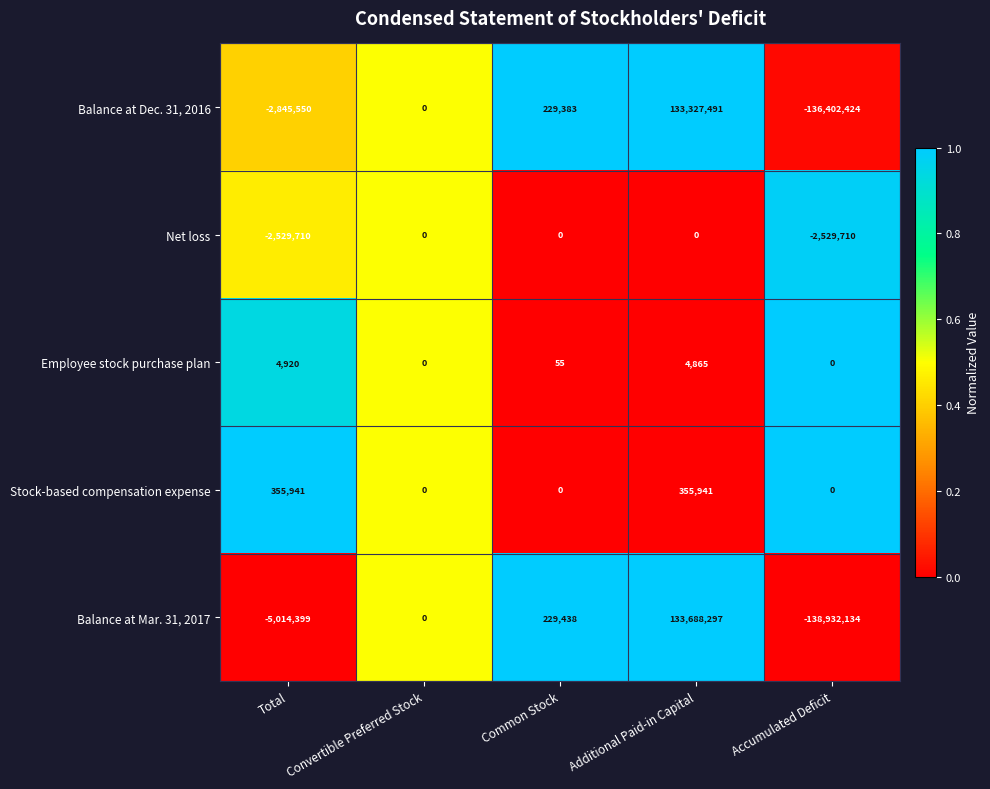

Reading left to right, list all the values displayed in this chart.

Balance at Dec. 31, 2016: -2845550	0	229383	133327491	-136402424
Net loss: -2529710	0	0	0	-2529710
Employee stock purchase plan: 4920	0	55	4865	0
Stock-based compensation expense: 355941	0	0	355941	0
Balance at Mar. 31, 2017: -5014399	0	229438	133688297	-138932134